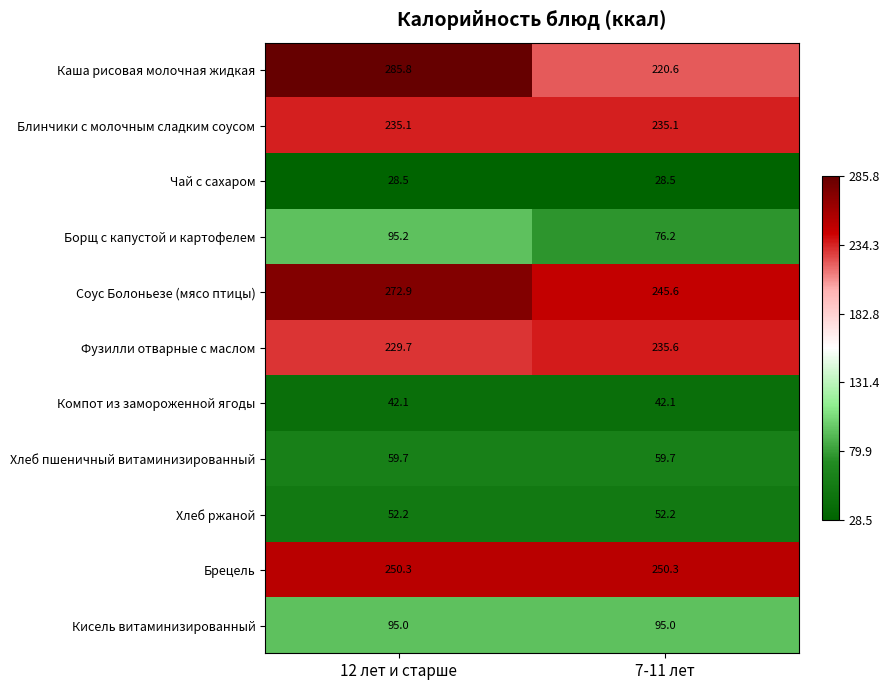

Reading right to left, list all the values displayed in this chart.

Каша рисовая молочная жидкая: 7-11 лет=220.6	12 лет и старше=285.8
Блинчики с молочным сладким соусом: 7-11 лет=235.1	12 лет и старше=235.1
Чай с сахаром: 7-11 лет=28.5	12 лет и старше=28.5
Борщ с капустой и картофелем: 7-11 лет=76.2	12 лет и старше=95.2
Соус Болоньезе (мясо птицы): 7-11 лет=245.6	12 лет и старше=272.9
Фузилли отварные с маслом: 7-11 лет=235.6	12 лет и старше=229.7
Компот из замороженной ягоды: 7-11 лет=42.1	12 лет и старше=42.1
Хлеб пшеничный витаминизированный: 7-11 лет=59.7	12 лет и старше=59.7
Хлеб ржаной: 7-11 лет=52.2	12 лет и старше=52.2
Брецель: 7-11 лет=250.3	12 лет и старше=250.3
Кисель витаминизированный: 7-11 лет=95.0	12 лет и старше=95.0